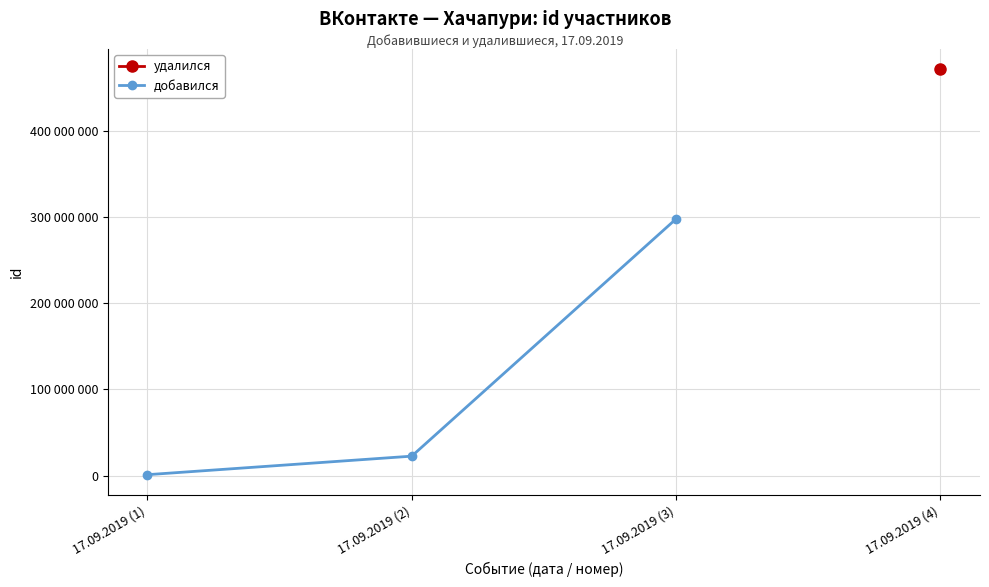

What position from the right is 17.09.2019 (2)?

2